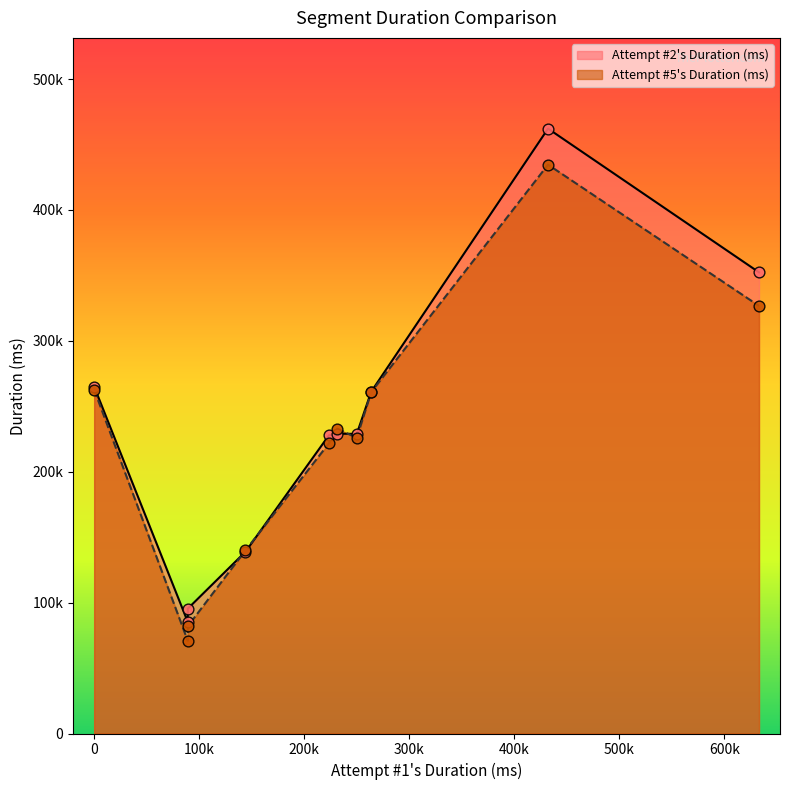

At how many categories does at least one series exceed 423824?

1